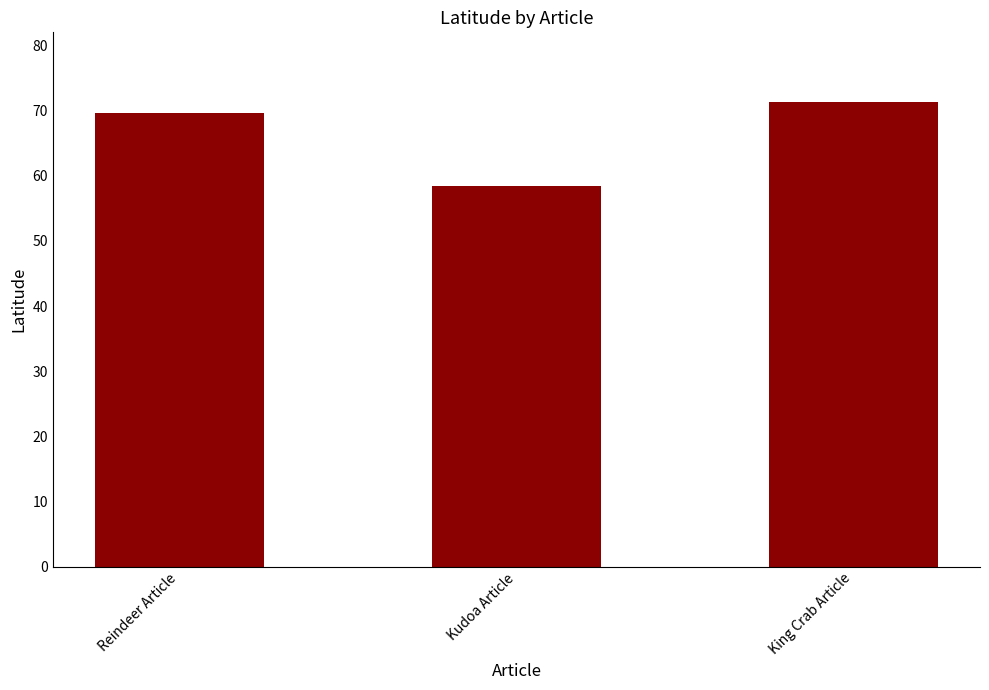

Are the bars horizontal?

No